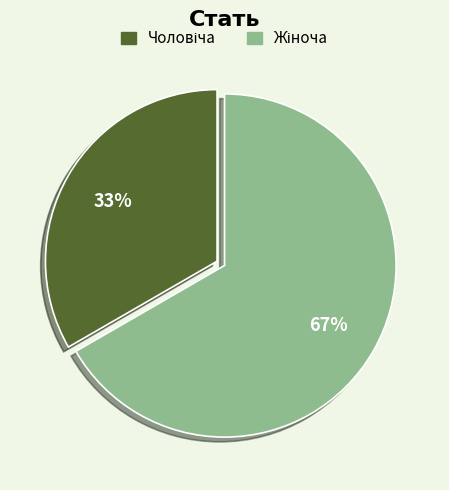

To the nearest percent, what is the average slice percentage?

50%